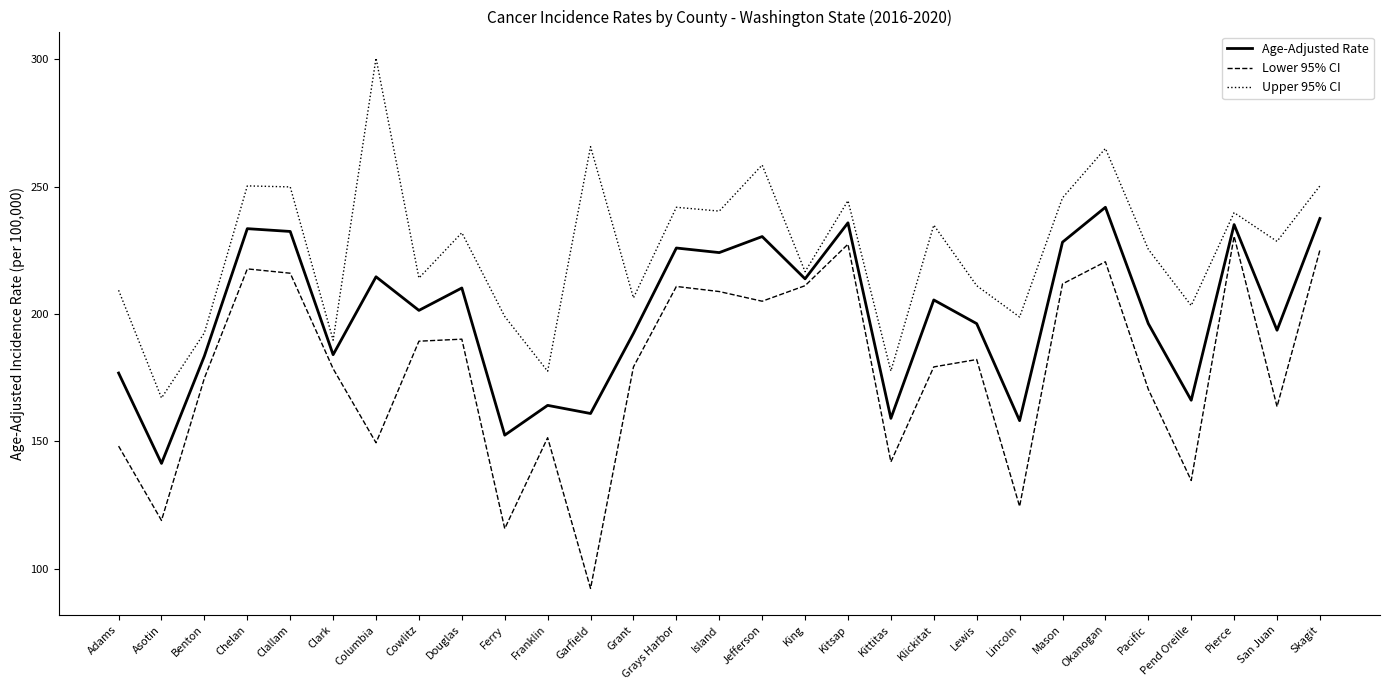

At which label does Lower 95% CI first exceed 179?

Chelan